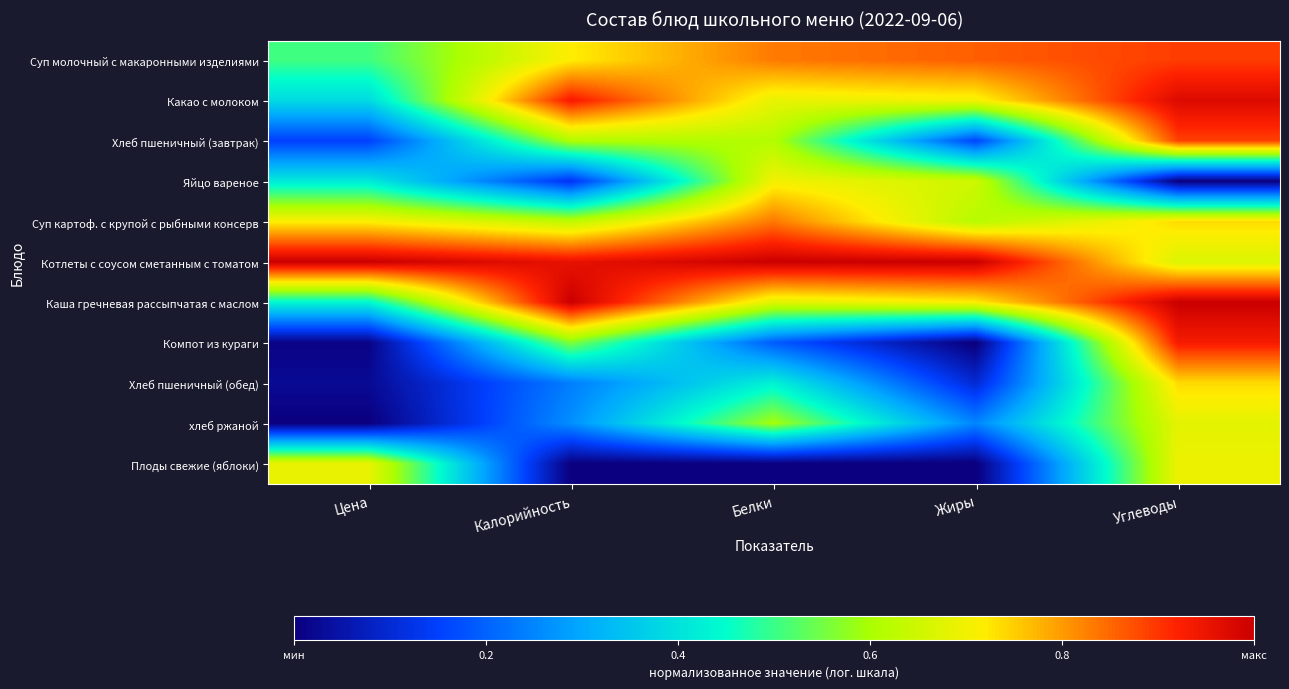

At Калорийность, list the series in order from largest to smallest.

Каша гречневая рассыпчатая с маслом, Котлеты с соусом сметанным с томатом, Какао с молоком, Суп молочный с макаронными изделиями, Суп картоф. с крупой с рыбными консерв, Хлеб пшеничный (завтрак), Компот из кураги, хлеб ржаной, Хлеб пшеничный (обед), Яйцо вареное, Плоды свежие (яблоки)